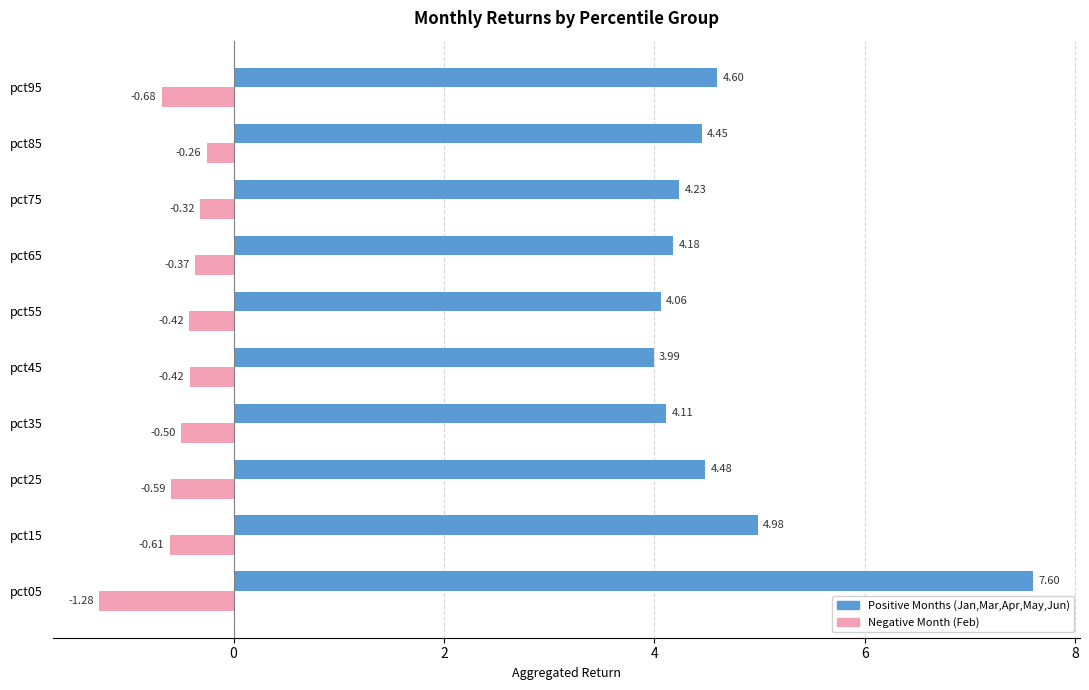

Rank the series by their maximum value, from lowest to highest.

Negative Month (Feb), Positive Months (Jan,Mar,Apr,May,Jun)